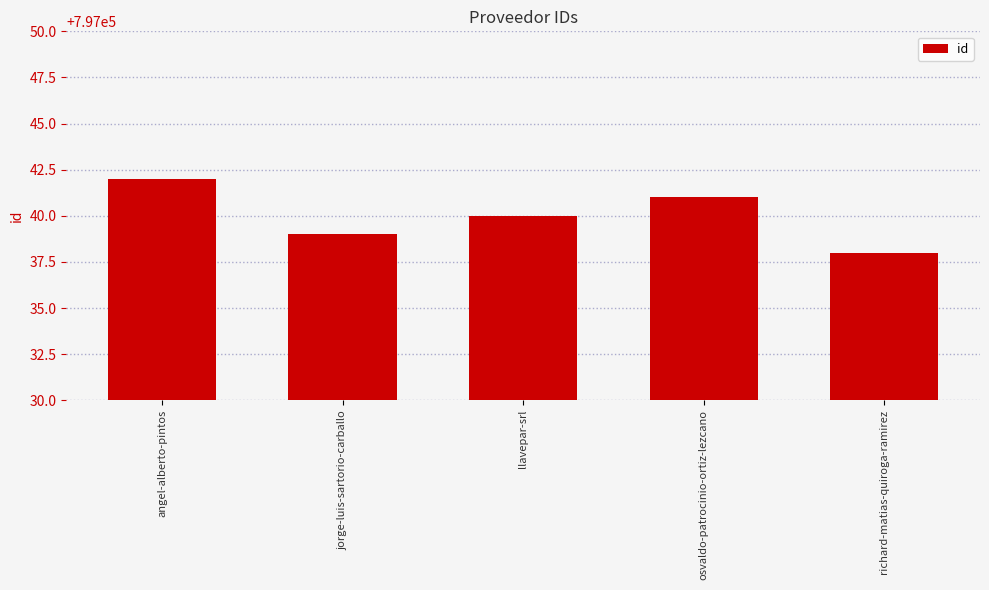

What is the label of the 5th bar from the right?

angel-alberto-pintos